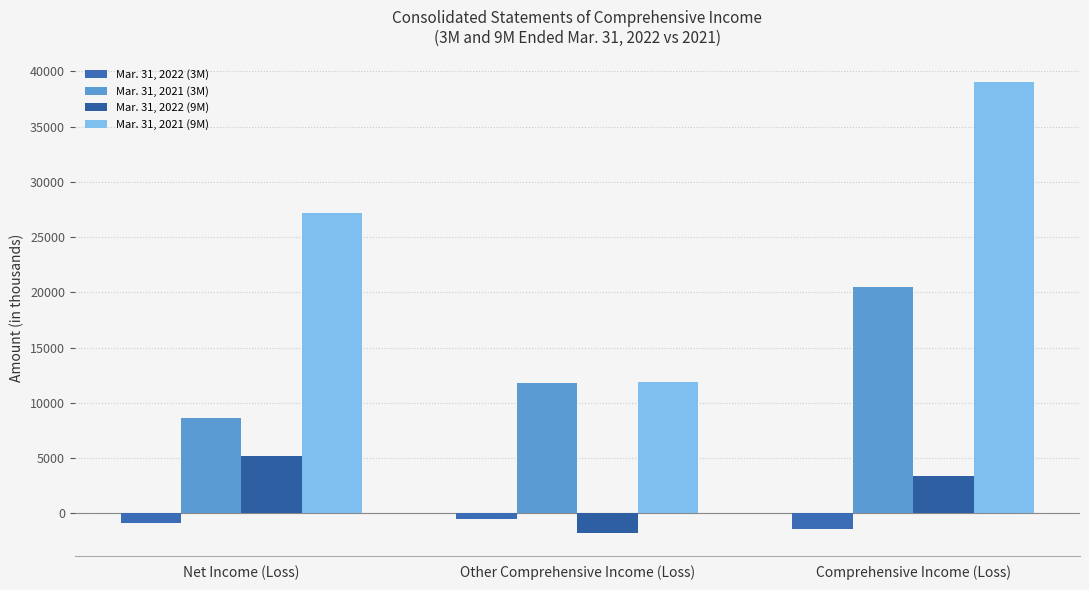

Which series has the largest total across all categories?

Mar. 31, 2021 (9M)